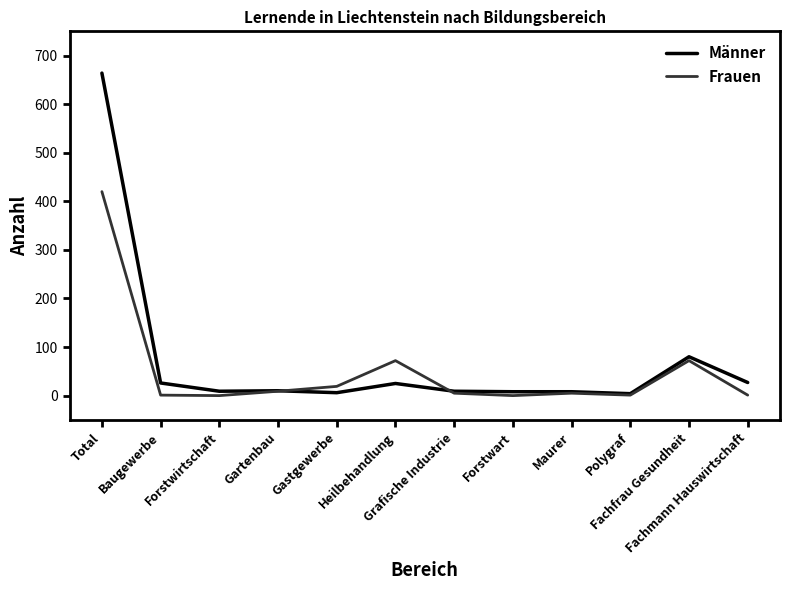

Which series has the widest spread of values?

Männer